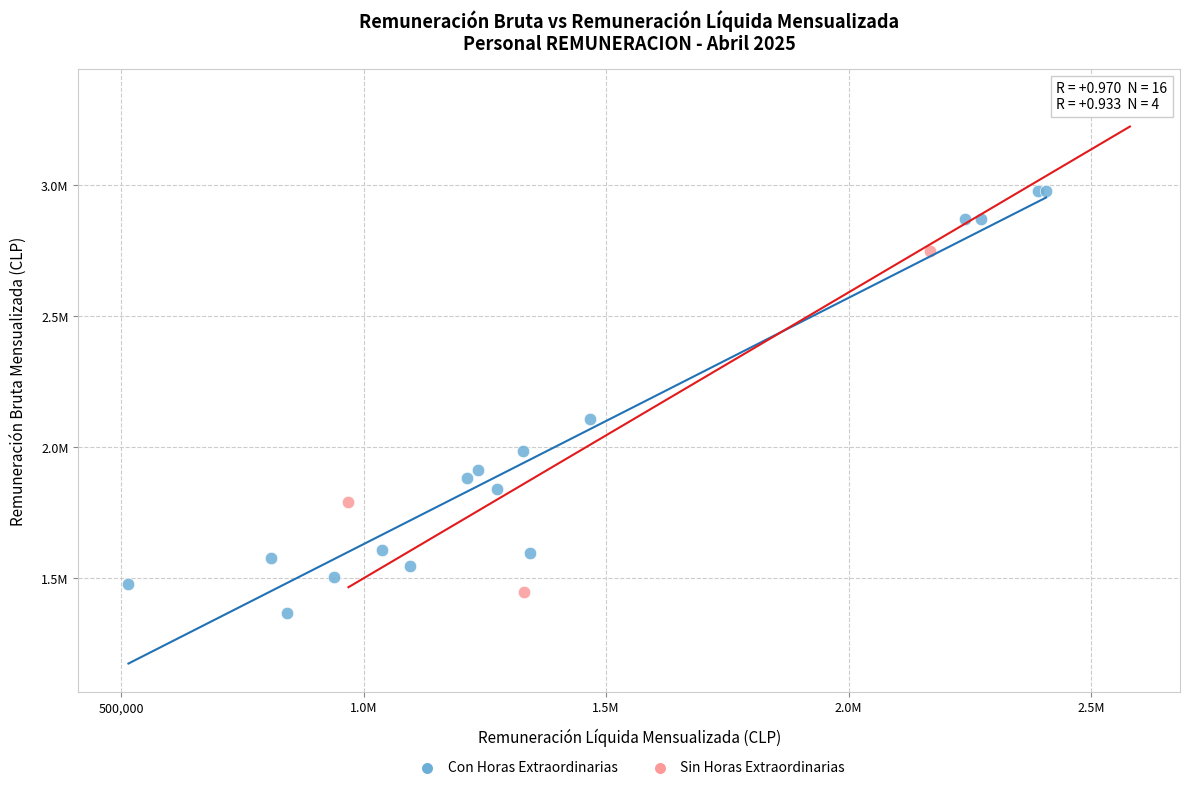

Which series contains the highest Y value?

Sin Horas Extraordinarias